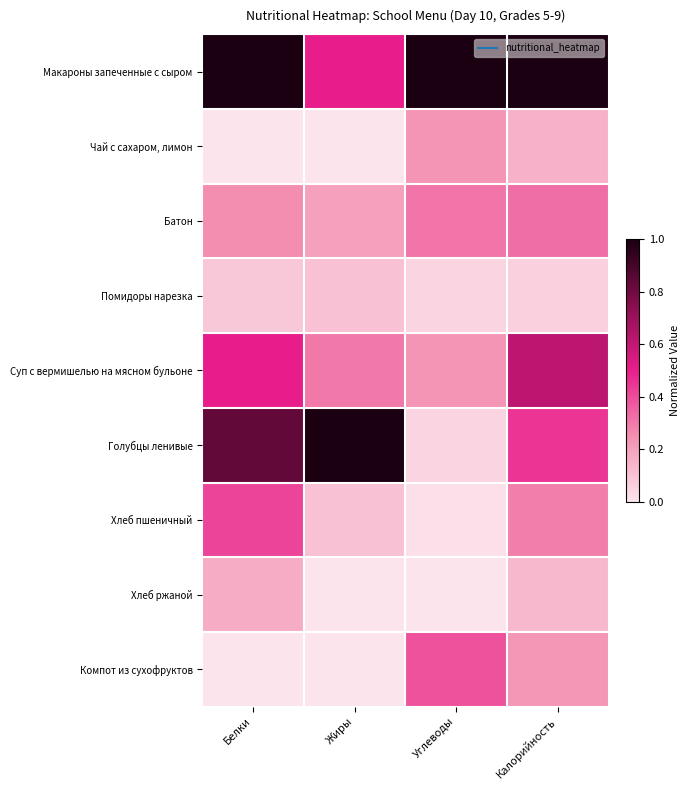

Reading right to left, what are all the values shown in this chart?

Макароны запеченные с сыром: Калорийность=1.0	Углеводы=1.0	Жиры=0.5	Белки=1.0
Чай с сахаром, лимон: Калорийность=0.2	Углеводы=0.2	Жиры=0.0	Белки=0.0
Батон: Калорийность=0.3	Углеводы=0.3	Жиры=0.2	Белки=0.2
Помидоры нарезка: Калорийность=0.1	Углеводы=0.0	Жиры=0.1	Белки=0.1
Суп с вермишелью на мясном бульоне: Калорийность=0.6	Углеводы=0.2	Жиры=0.3	Белки=0.5
Голубцы ленивые: Калорийность=0.5	Углеводы=0.0	Жиры=1.0	Белки=0.8
Хлеб пшеничный: Калорийность=0.3	Углеводы=0.0	Жиры=0.1	Белки=0.4
Хлеб ржаной: Калорийность=0.1	Углеводы=0.0	Жиры=0.0	Белки=0.2
Компот из сухофруктов: Калорийность=0.2	Углеводы=0.4	Жиры=0.0	Белки=0.0